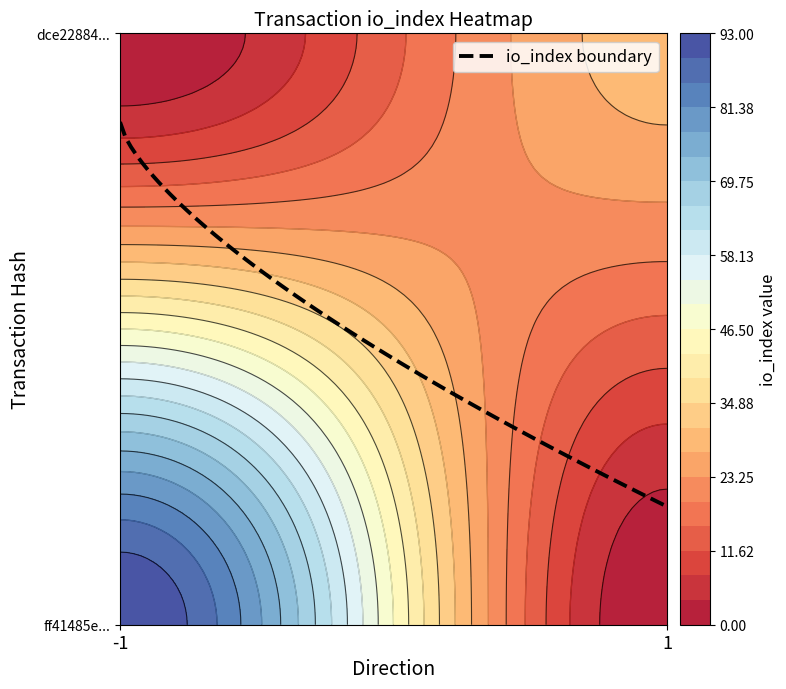

What is the average value of the dce22884d6f141cd6d2576ab19a87fa74bd1f67 series?

15